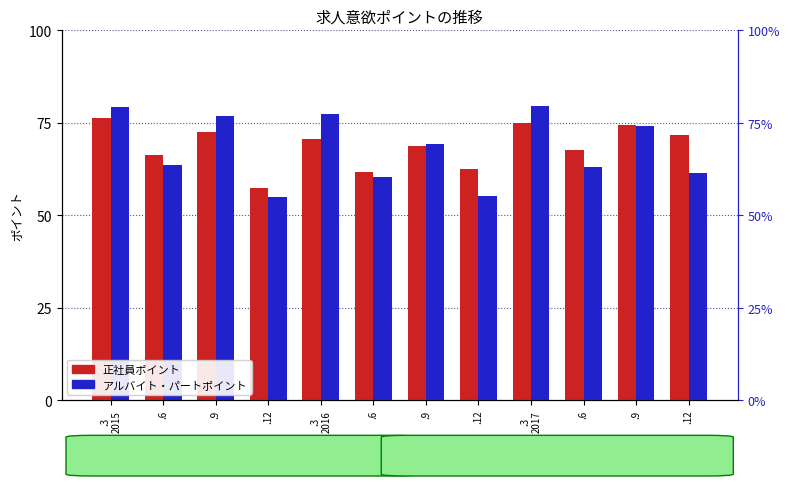

How many bars are there in each group?

2